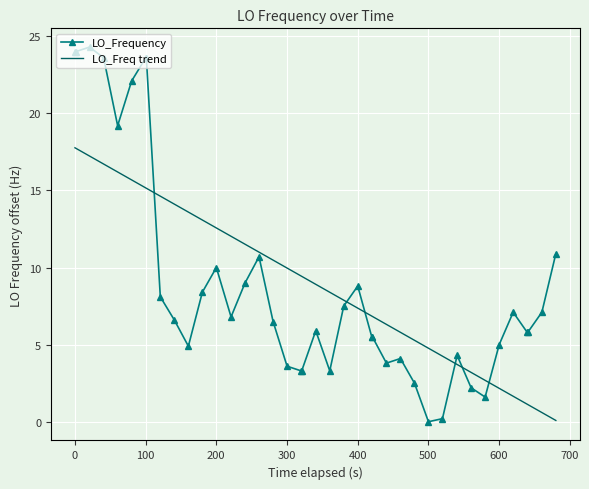

What are all the series names shown in the legend?

LO_Frequency, LO_Freq trend